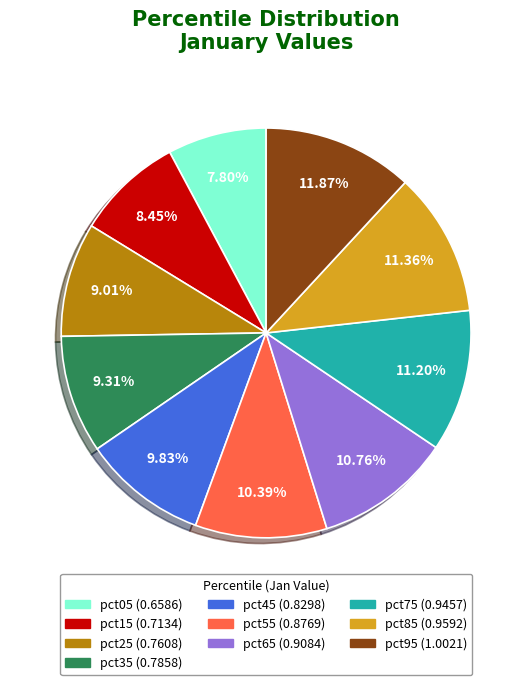

Which has a higher value, pct65 or pct25?

pct65